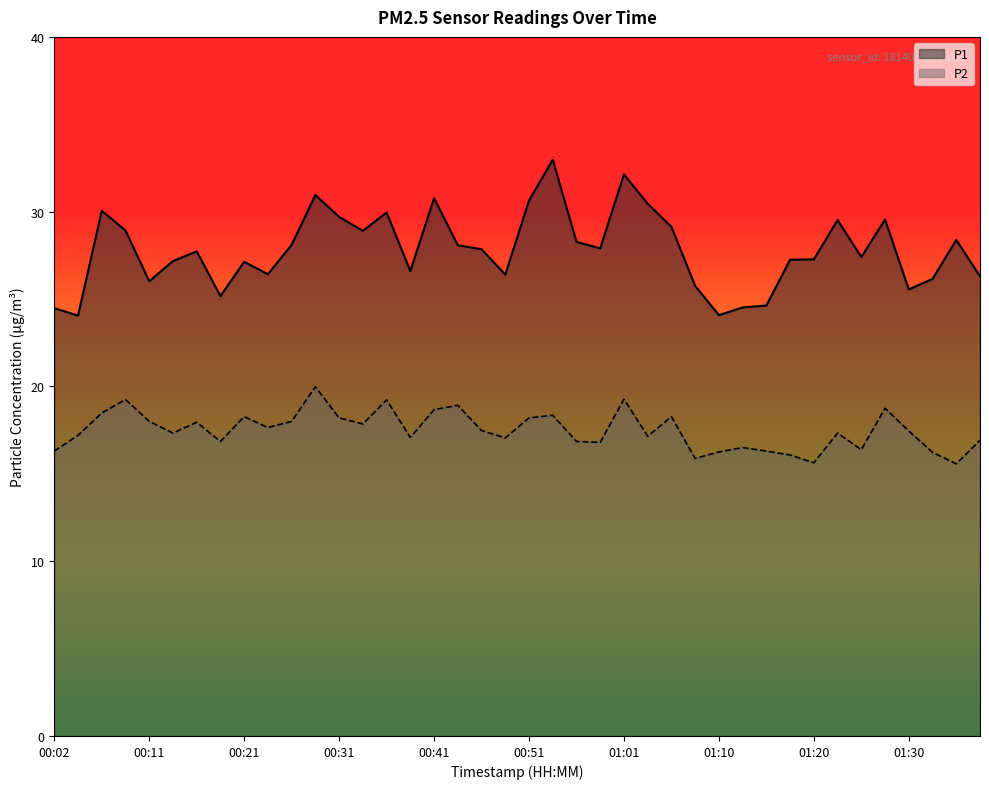

What is the greatest value displayed?

33.0